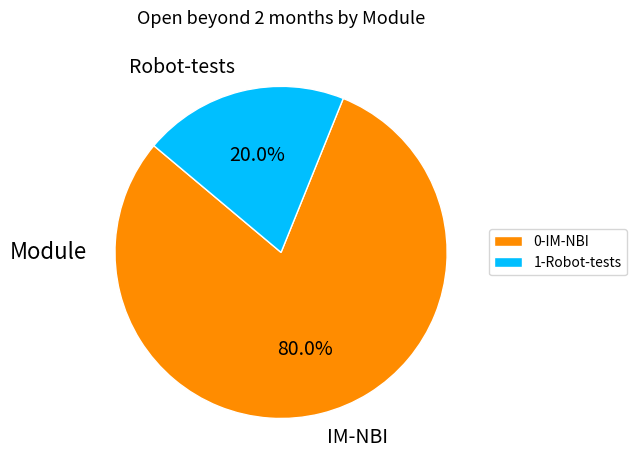

What is the largest slice in the pie chart?

IM-NBI